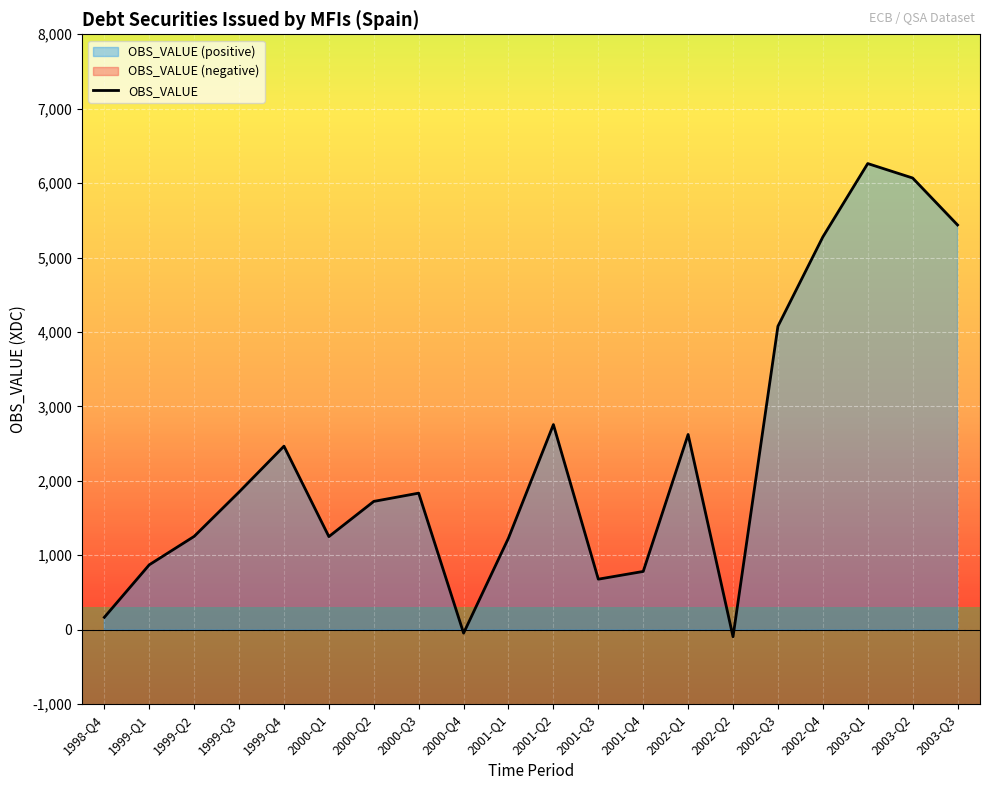

Reading left to right, list all the values displayed in this chart.

1998-Q4=167	1999-Q1=872	1999-Q2=1254	1999-Q3=1850	1999-Q4=2466	2000-Q1=1251	2000-Q2=1724	2000-Q3=1835	2000-Q4=-46	2001-Q1=1232	2001-Q2=2756	2001-Q3=679	2001-Q4=783	2002-Q1=2623	2002-Q2=-94	2002-Q3=4077	2002-Q4=5277	2003-Q1=6263	2003-Q2=6069	2003-Q3=5438